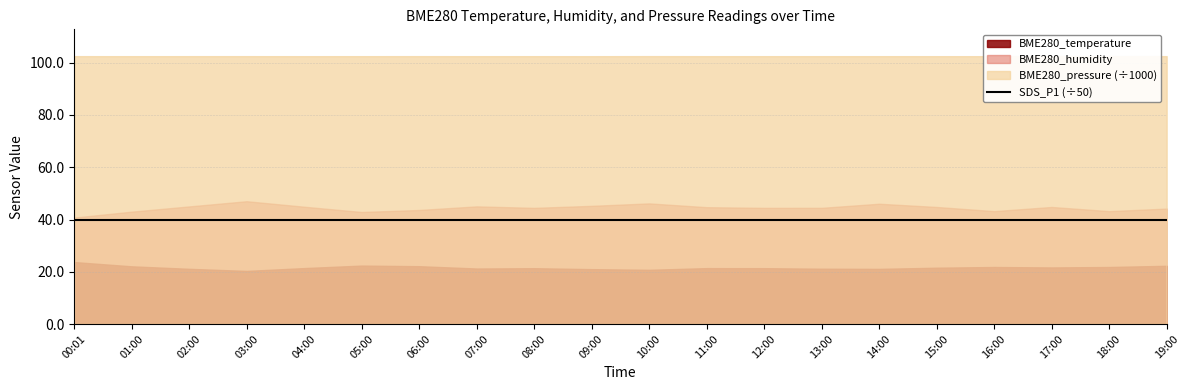

How many interior local valleys does the BME280_humidity series have?

5